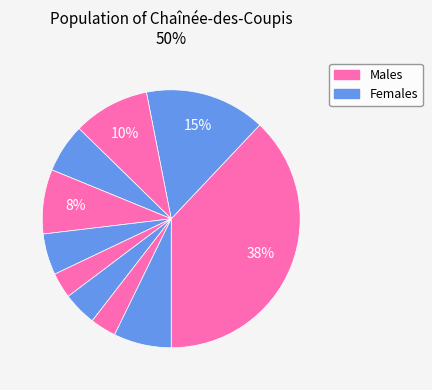

How many slices are in this pie chart?

10